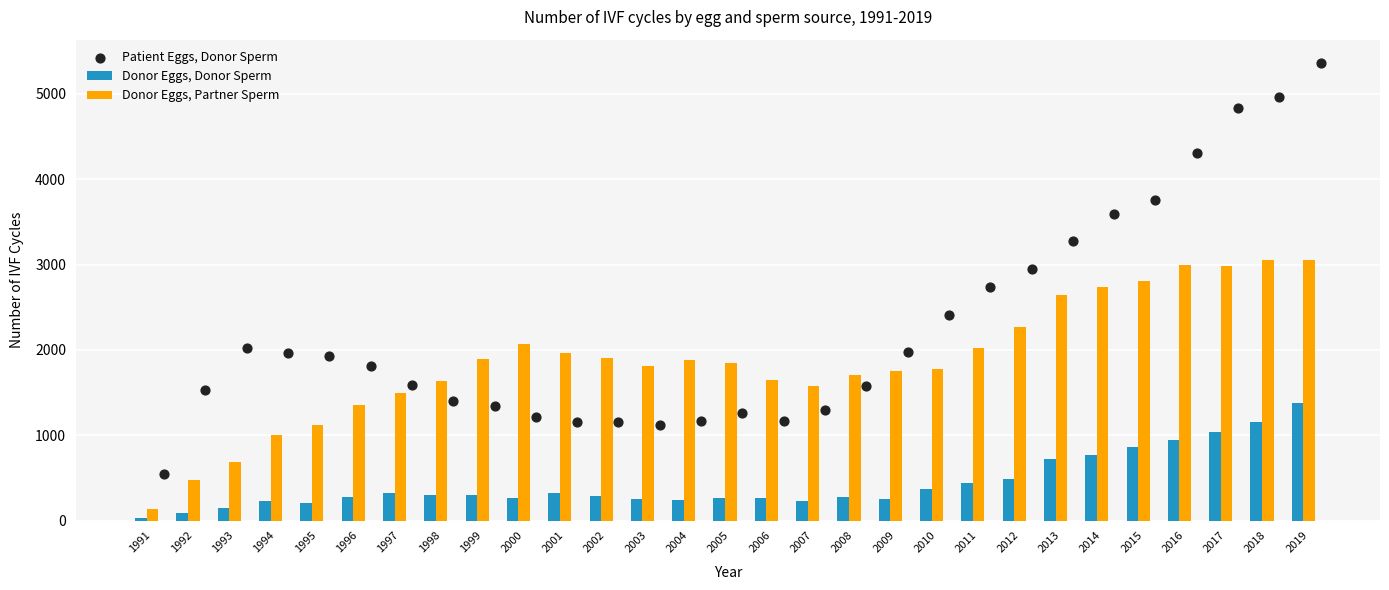

Which series has the largest total across all categories?

Patient Eggs, Donor Sperm